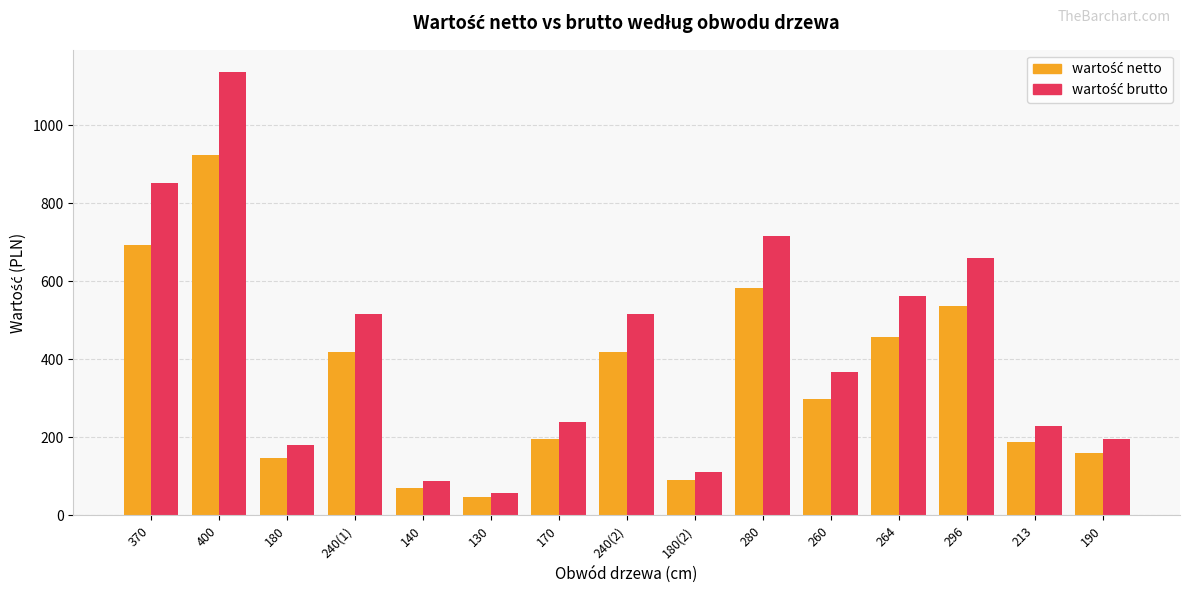

What is the greatest value displayed?

1136.5